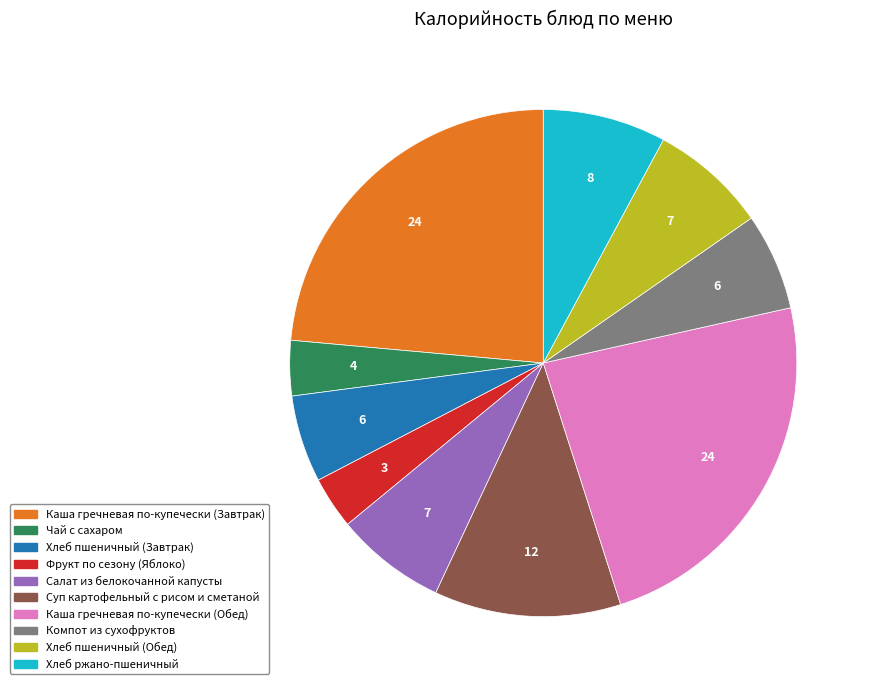

Do Компот из сухофруктов and Фрукт по сезону (Яблоко) together represent more than half of the pie?

No